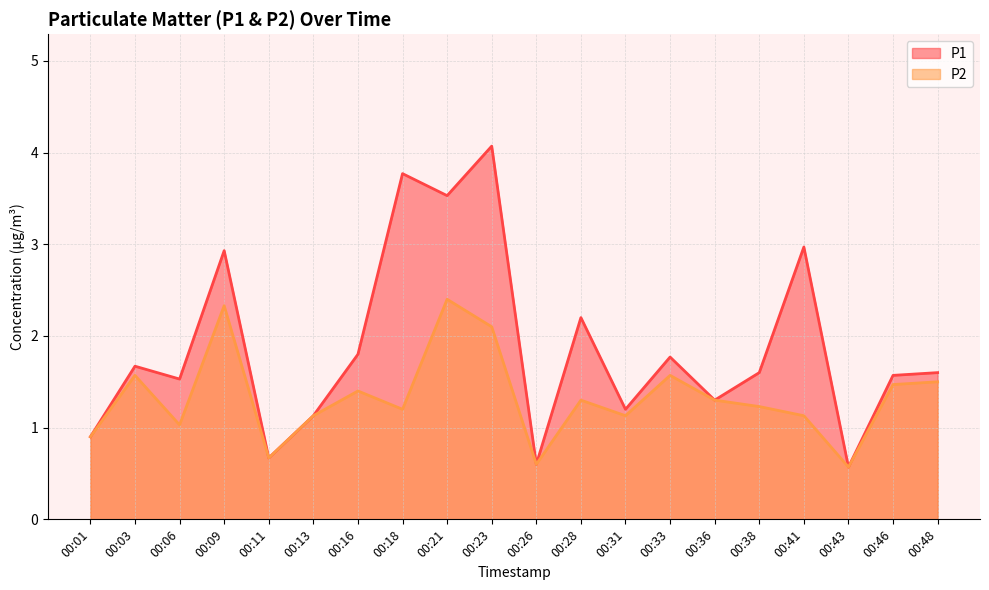

True or false: P1 has more than 2 points higher than both neighbors.

True